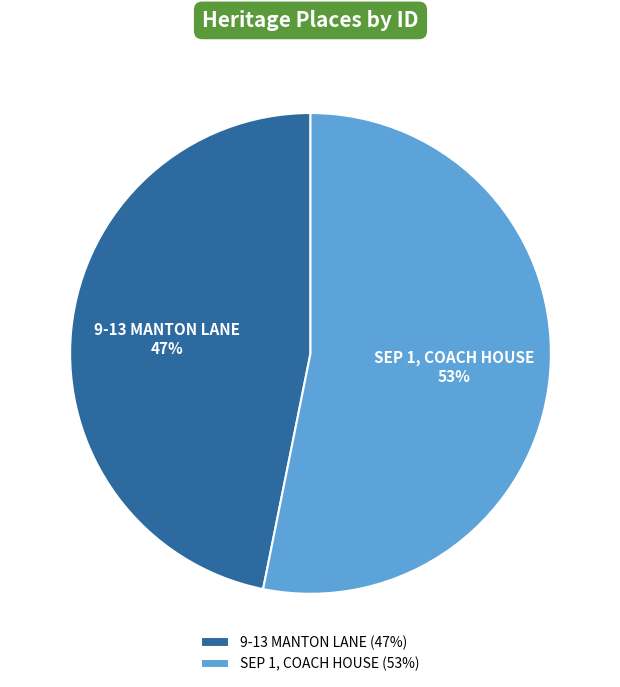

What is the largest slice in the pie chart?

SEP 1, COACH HOUSE